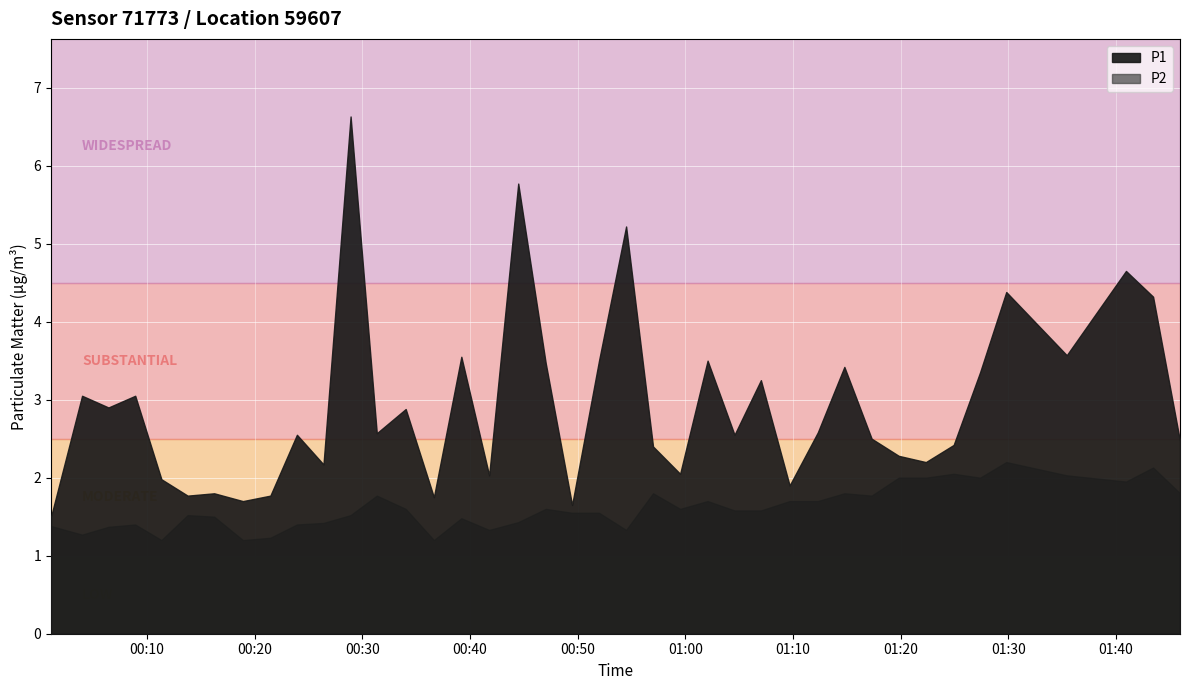

What is the difference between the second highest and minimum values in the P1 series?

4.3